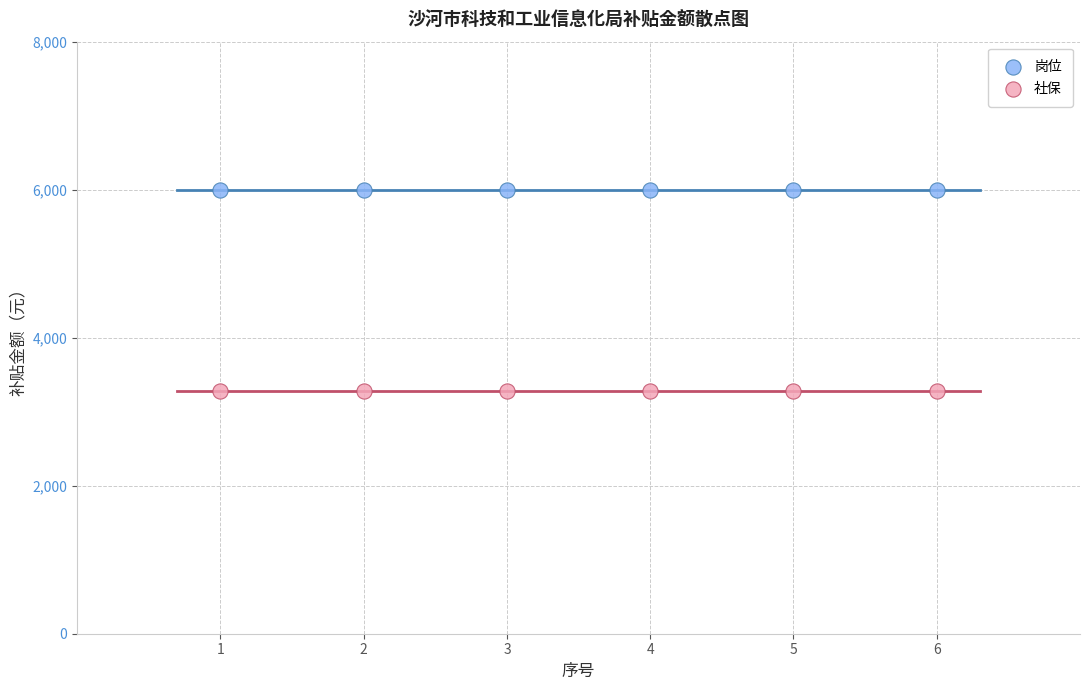

Across all data points, what is the average Y value?

4639.8